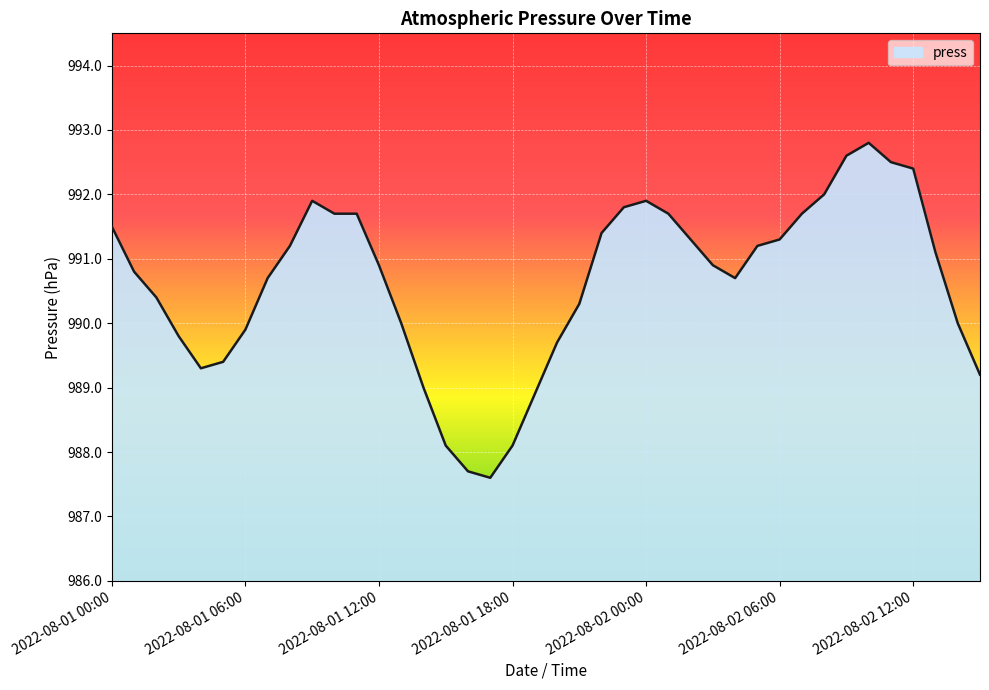

What is the maximum value shown in the chart?

992.8